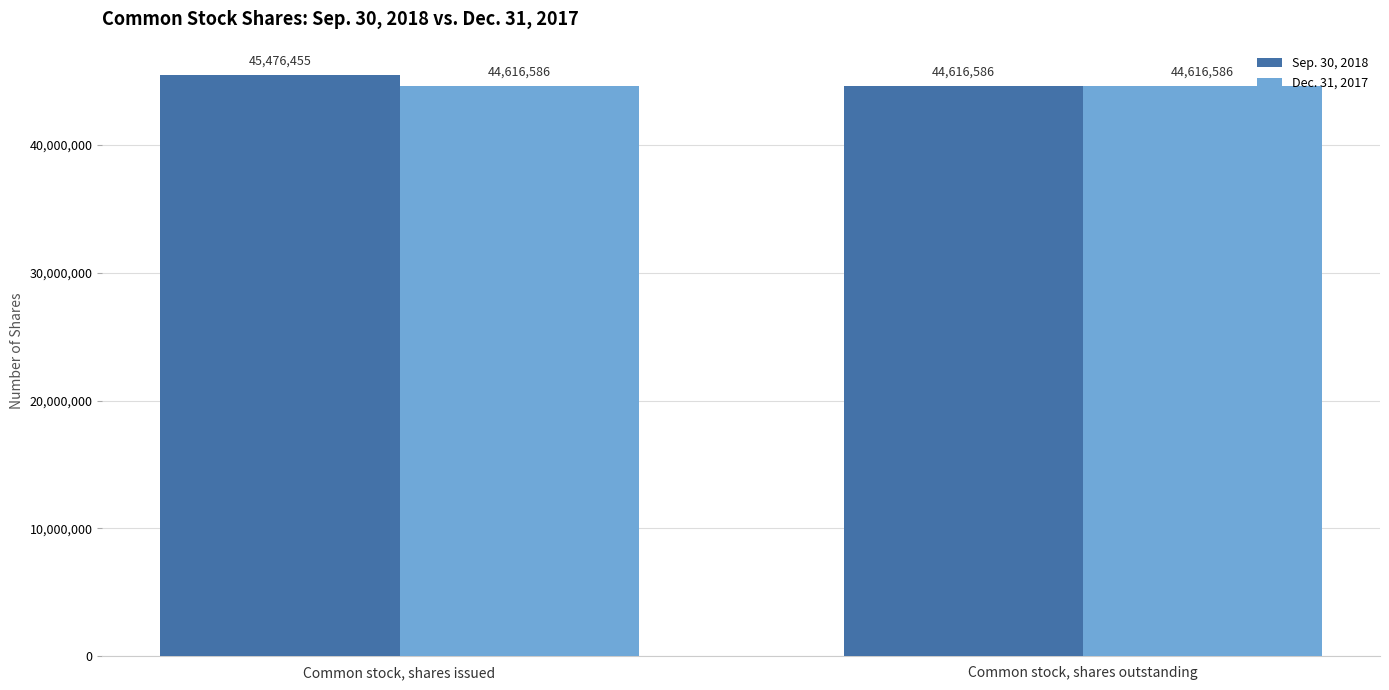

At how many categories does at least one series exceed 44775529?

1